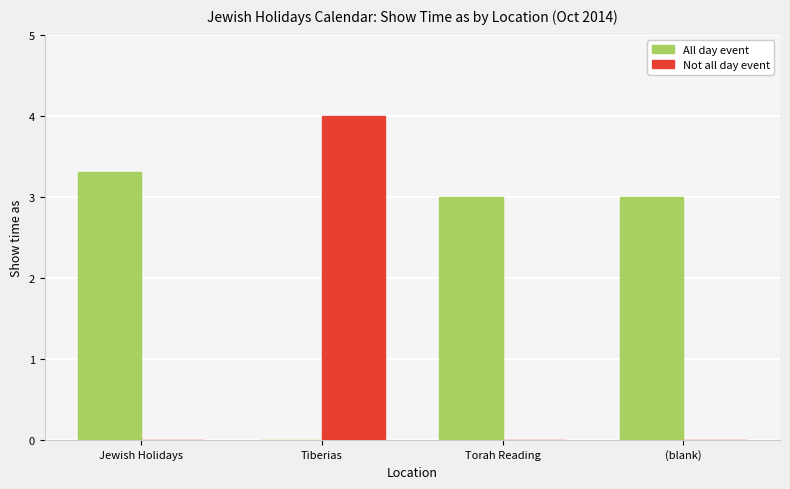

Does the chart contain stacked bars?

No